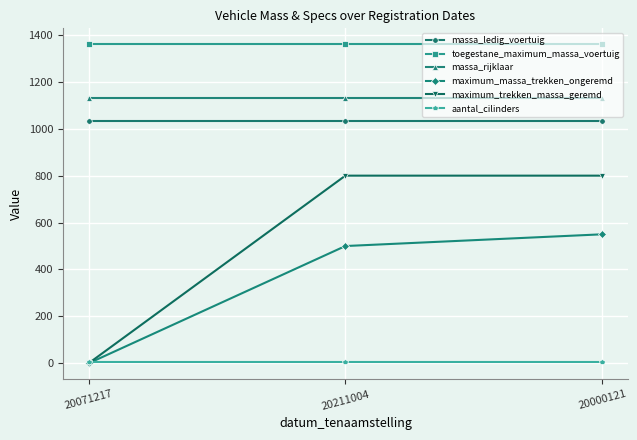

Is the value of maximum_massa_trekken_ongeremd at 20000121 greater than the value of massa_ledig_voertuig at 20000121?

No